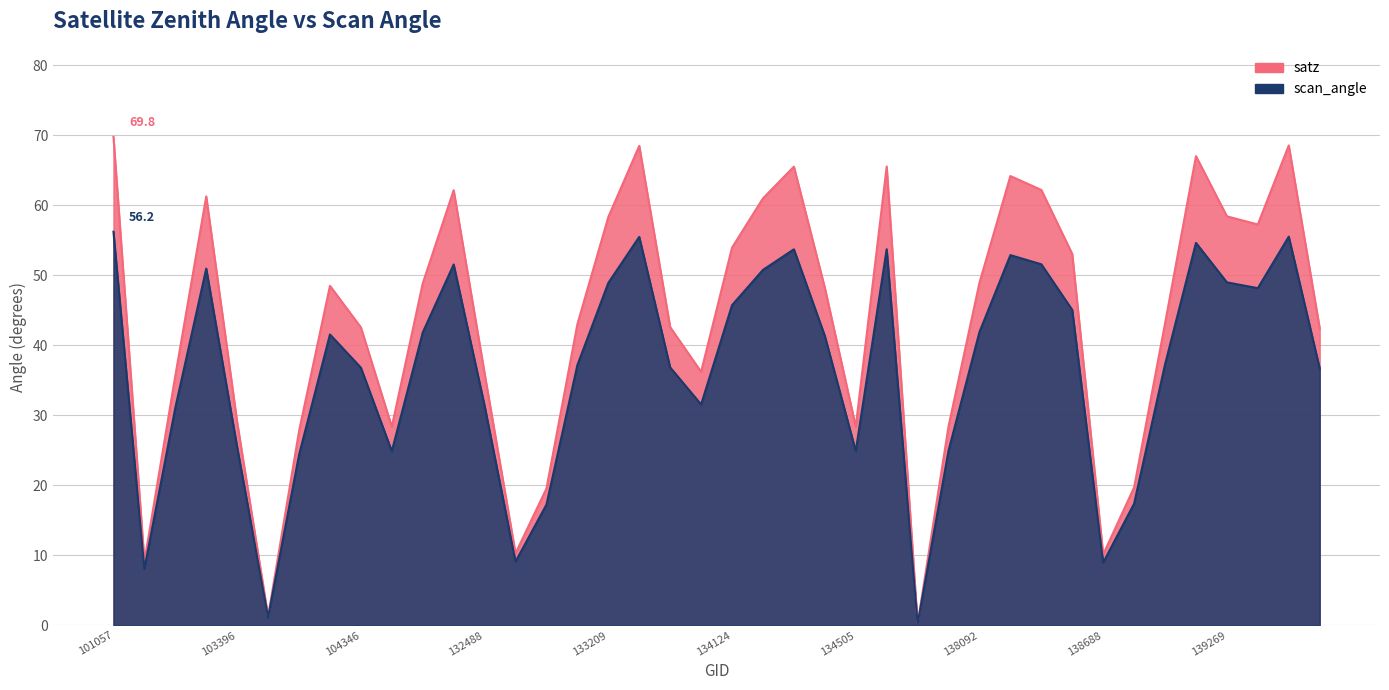

True or false: satz and scan_angle cross at least once.

False